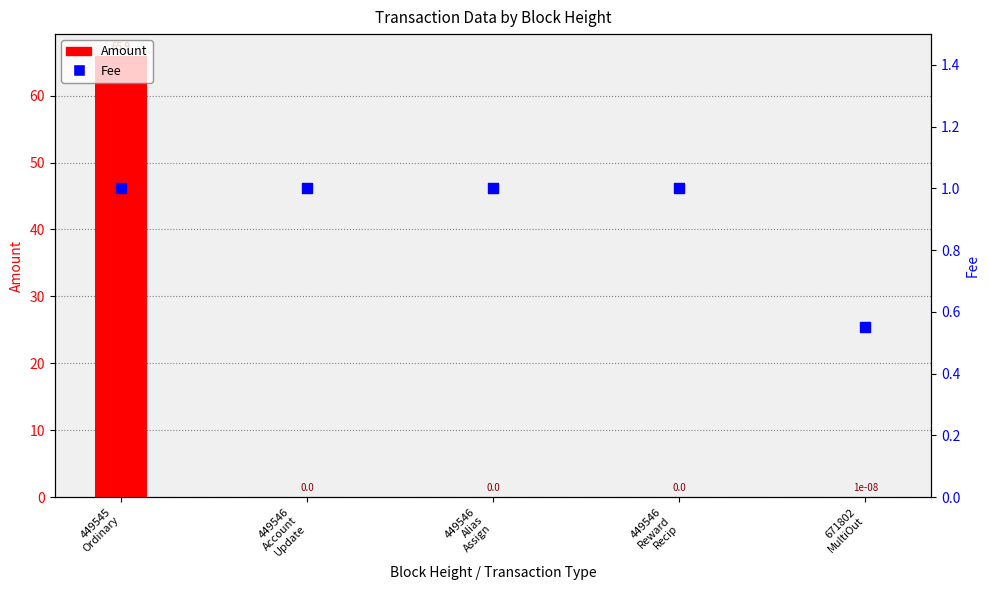

Is the value of Amount at 449545
Ordinary greater than the value of Fee at 449546
Alias
Assign?

Yes